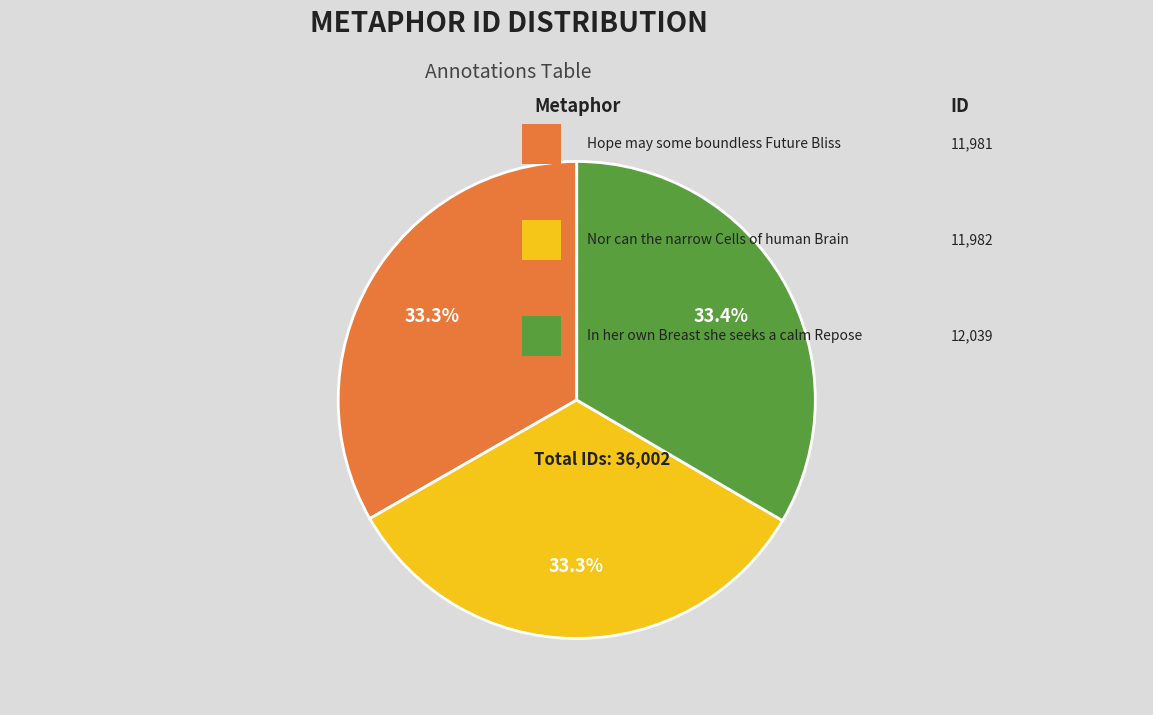

Is there any slice that represents more than half of the pie?

No